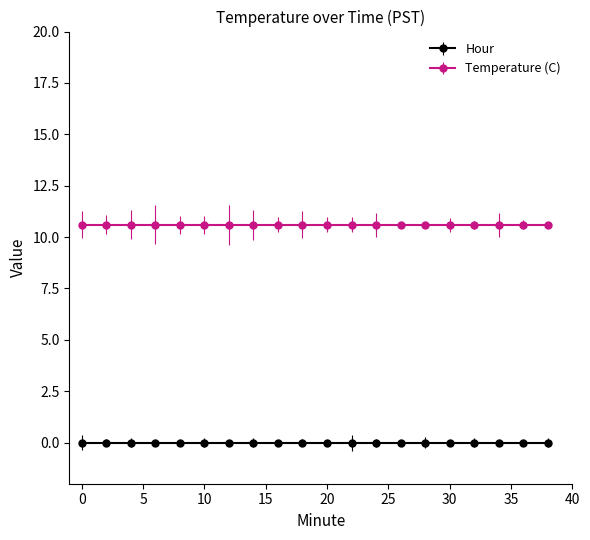

Reading left to right, what are all the values shown in this chart?

Temperature (C): 10.6	10.6	10.6	10.6	10.6	10.6	10.6	10.6	10.6	10.6	10.6	10.6	10.6	10.6	10.6	10.6	10.6	10.6	10.6	10.6
Hour: 0.0	0.0	0.0	0.0	0.0	0.0	0.0	0.0	0.0	0.0	0.0	0.0	0.0	0.0	0.0	0.0	0.0	0.0	0.0	0.0